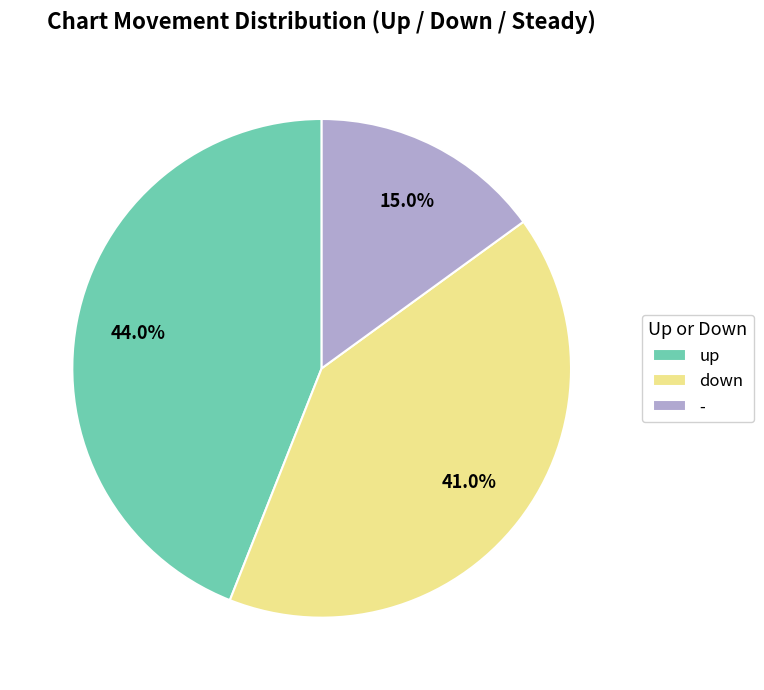

How many segments does this pie chart have?

3